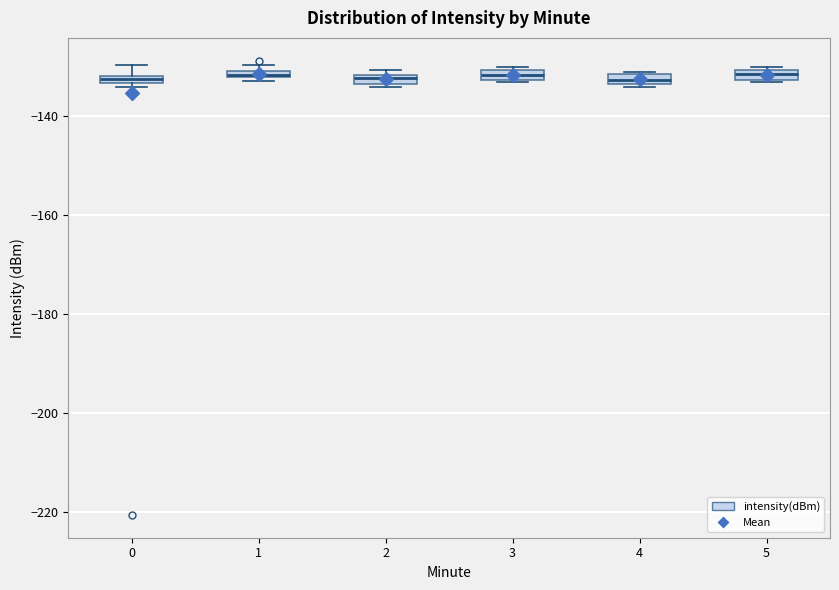

Where is the lower edge of the box at x = 4 on the y-axis? The values are not printed on the chart, so give them approximately, as read against the axis.

-134